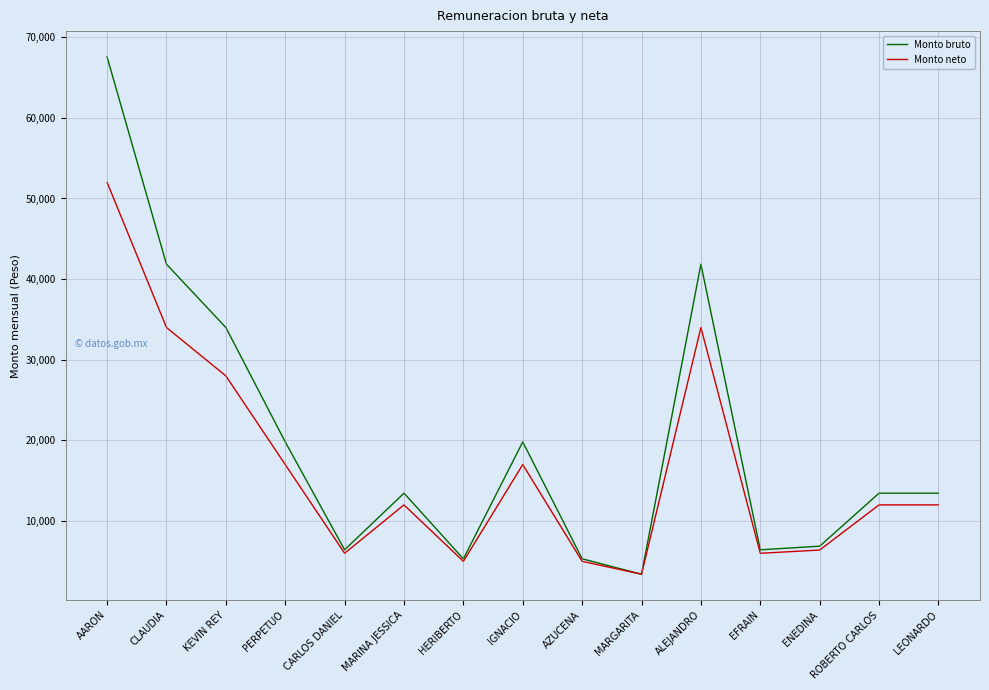

Rank the series by their average value, from lowest to highest.

Monto neto, Monto bruto